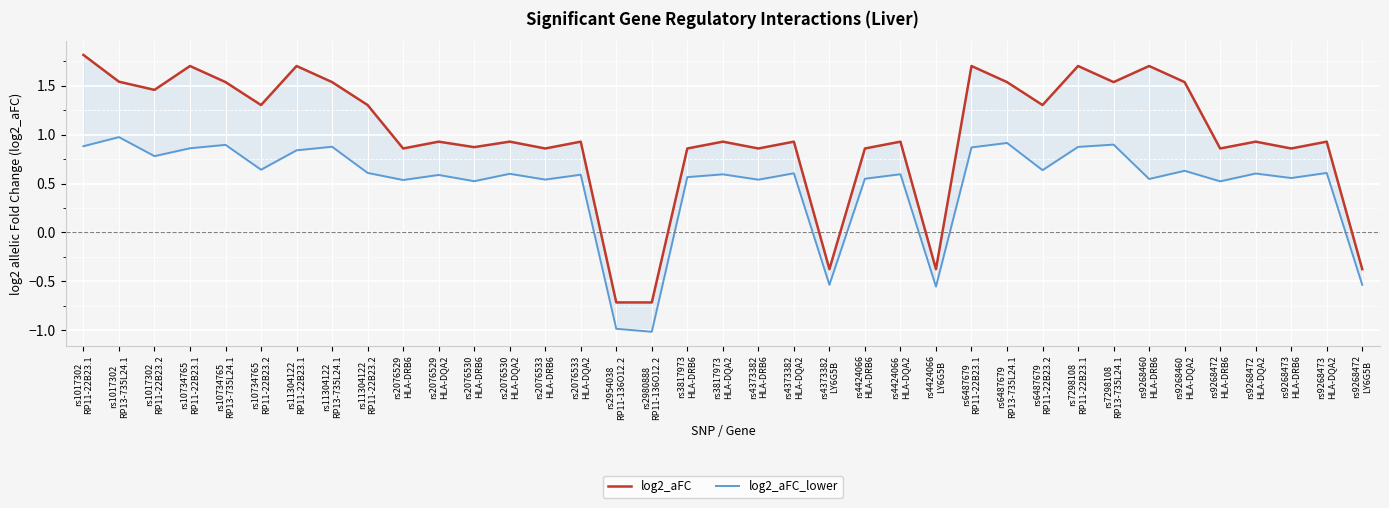

At which category does log2_aFC_lower reach its first local valley?

rs1017302
RP11-22B23.2